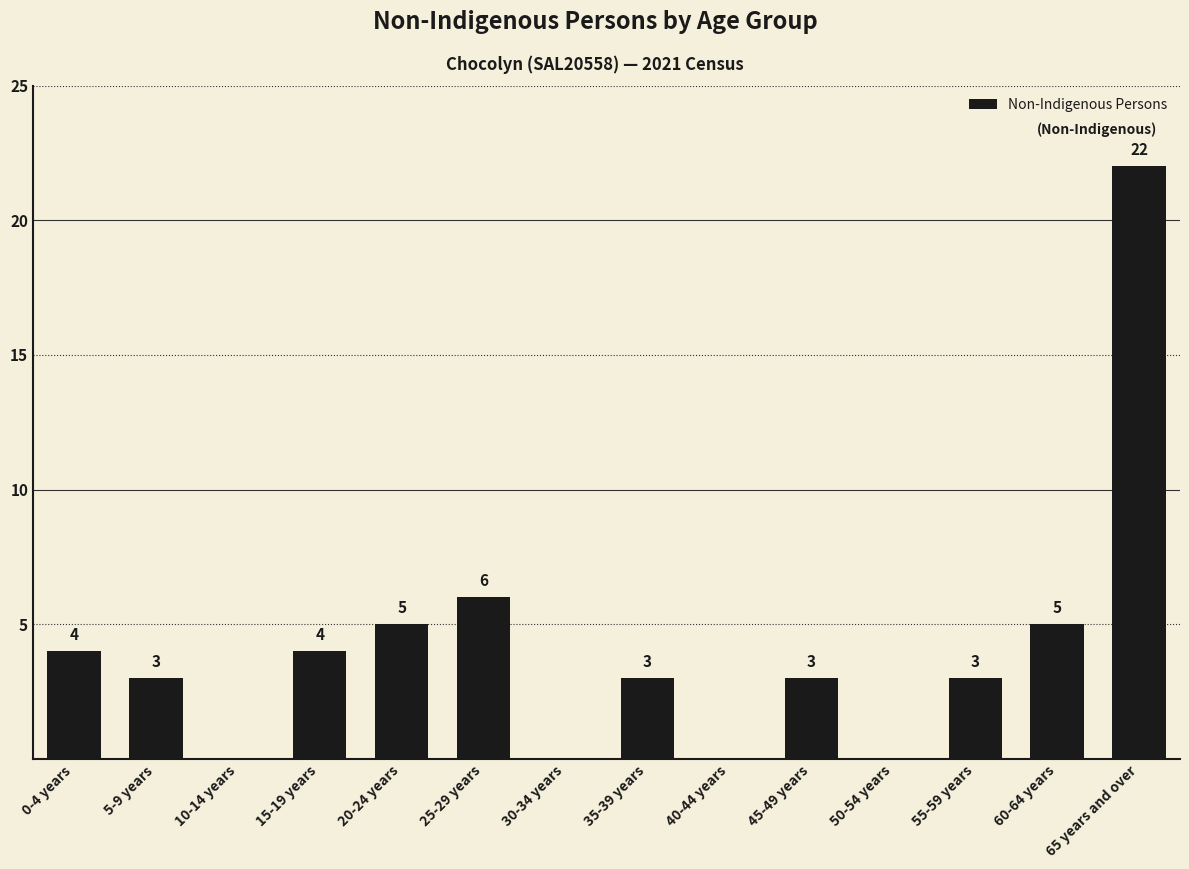

At which label is the value closest to 11?

25-29 years